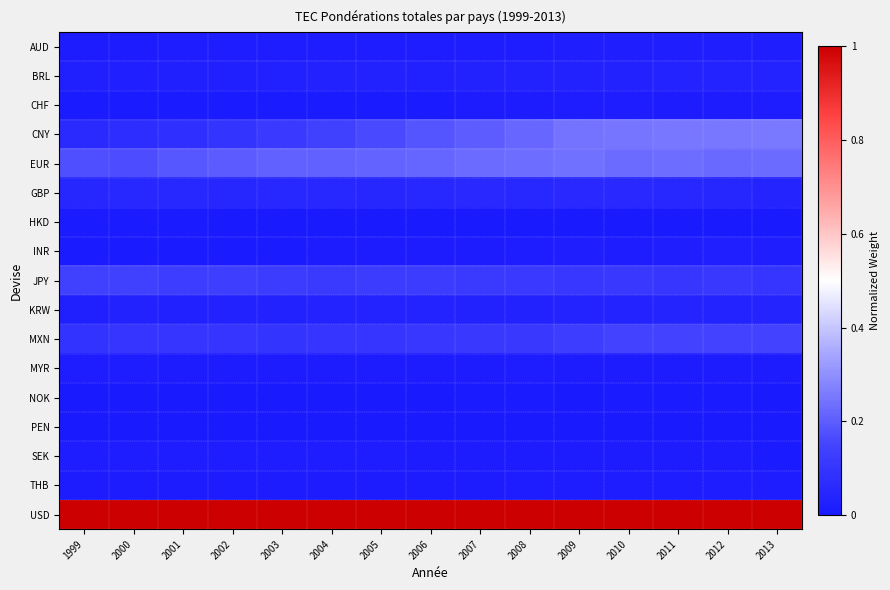

What is the difference between the highest and lowest values at 2013?

1.0